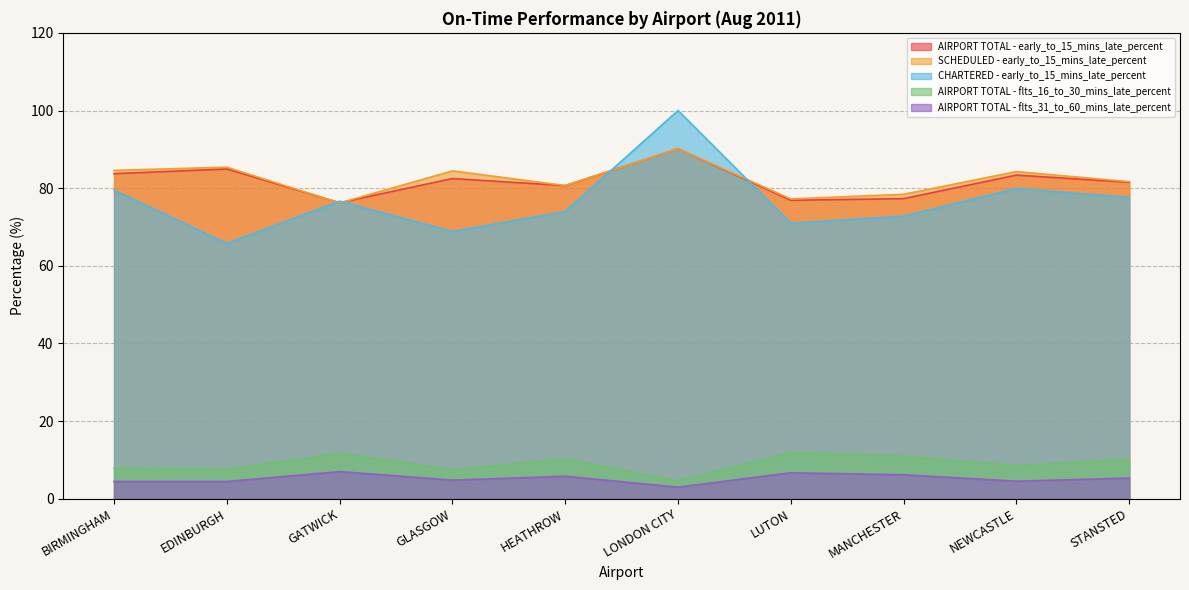

Does the chart display data point markers on the line(s)?

No